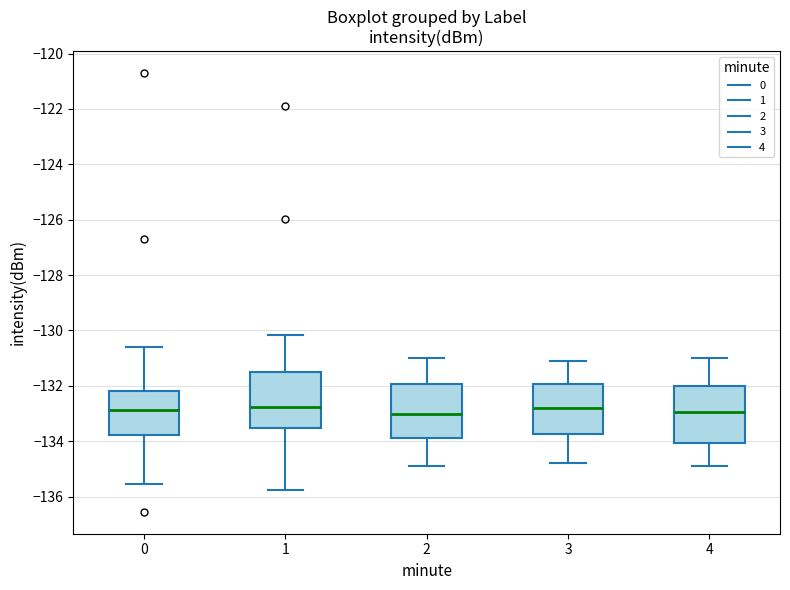

Where is the upper edge of the box at x = 3 on the y-axis? The values are not printed on the chart, so give them approximately, as read against the axis.

-132.0